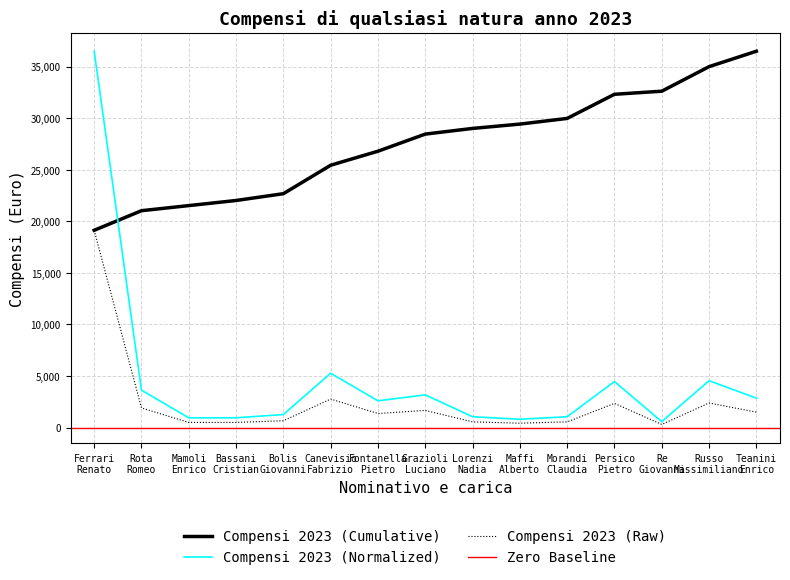

What is the average value?

4641.5